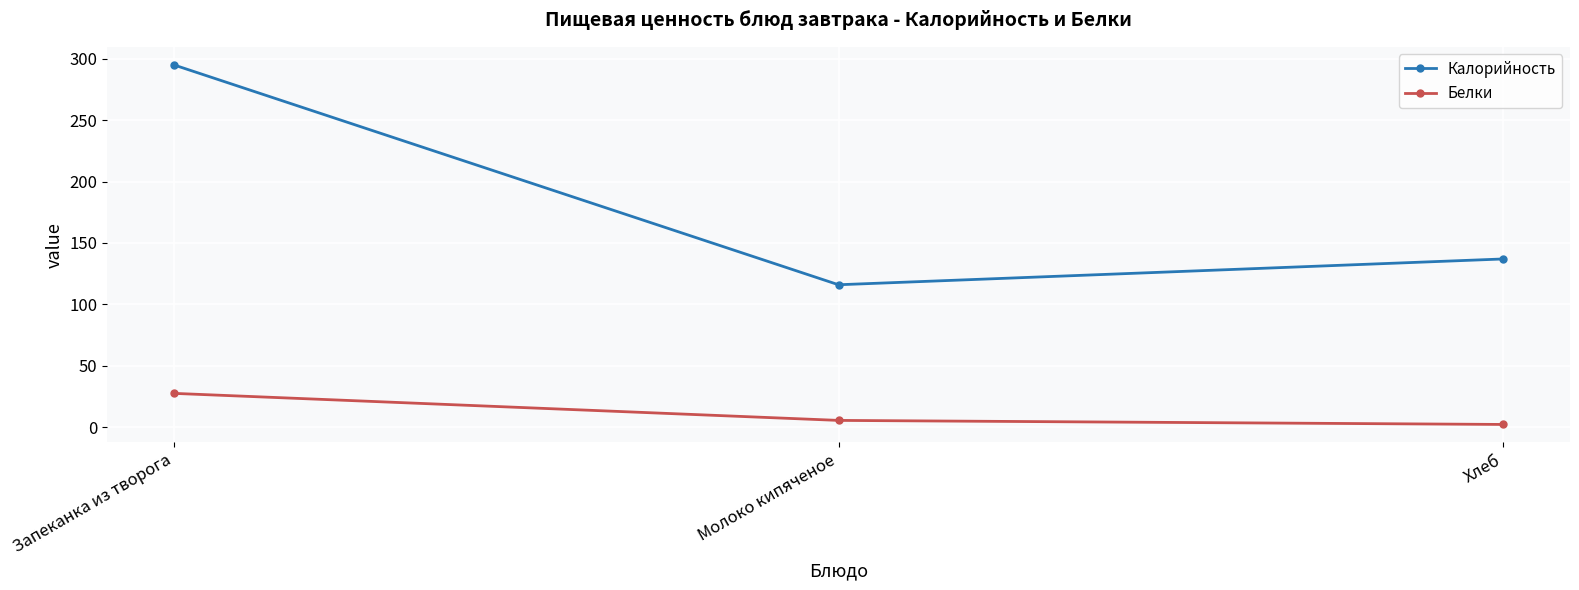

What is the difference between the highest and lowest values at Запеканка из творога?

267.4